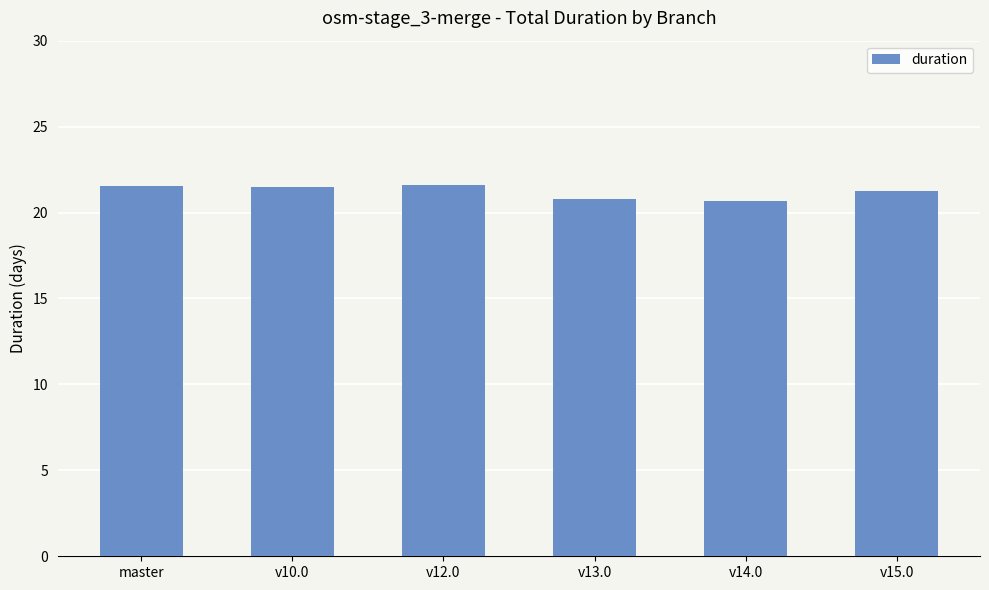

What position from the right is master?

6